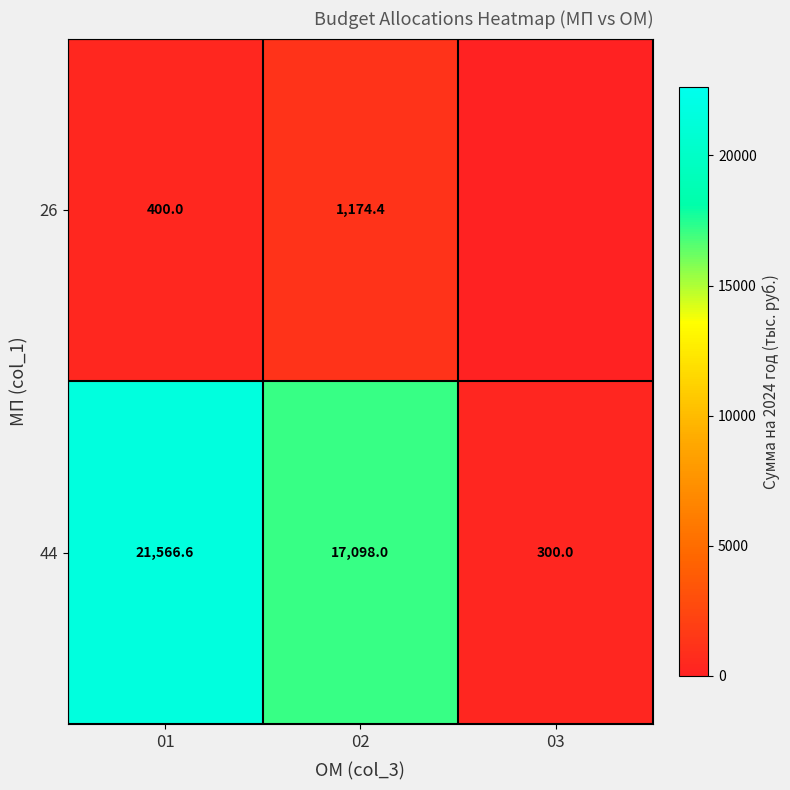

What is the approximate value of 44 at 02?

17098.0